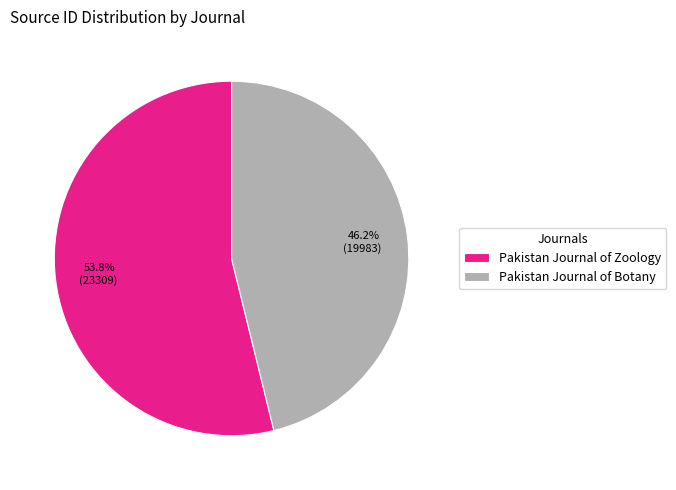

The Pakistan Journal of Zoology slice represents 42% of the pie. True or false?

False